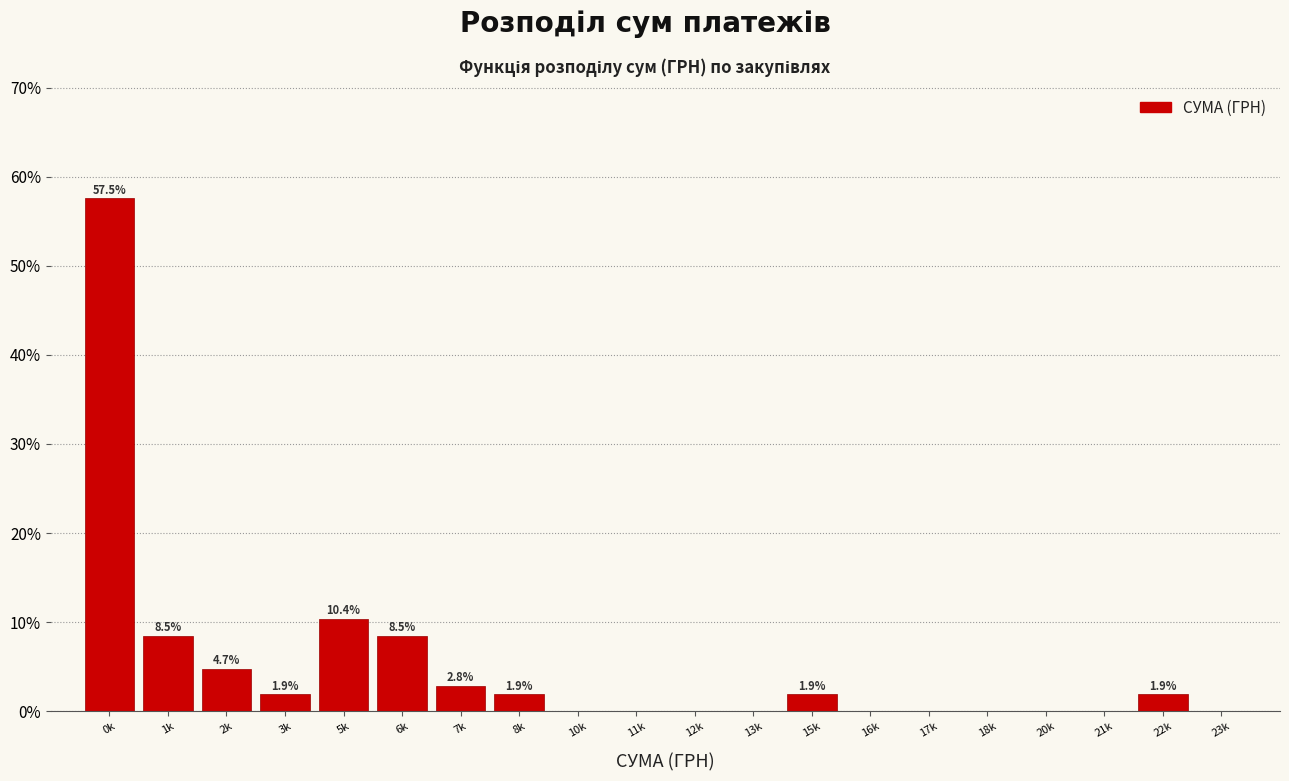

Reading right to left, transcribe all the data shown in this chart.

23k=0.0	22k=1.9	21k=0.0	20k=0.0	18k=0.0	17k=0.0	16k=0.0	15k=1.9	13k=0.0	12k=0.0	11k=0.0	10k=0.0	8k=1.9	7k=2.8	6k=8.5	5k=10.4	3k=1.9	2k=4.7	1k=8.5	0k=57.5